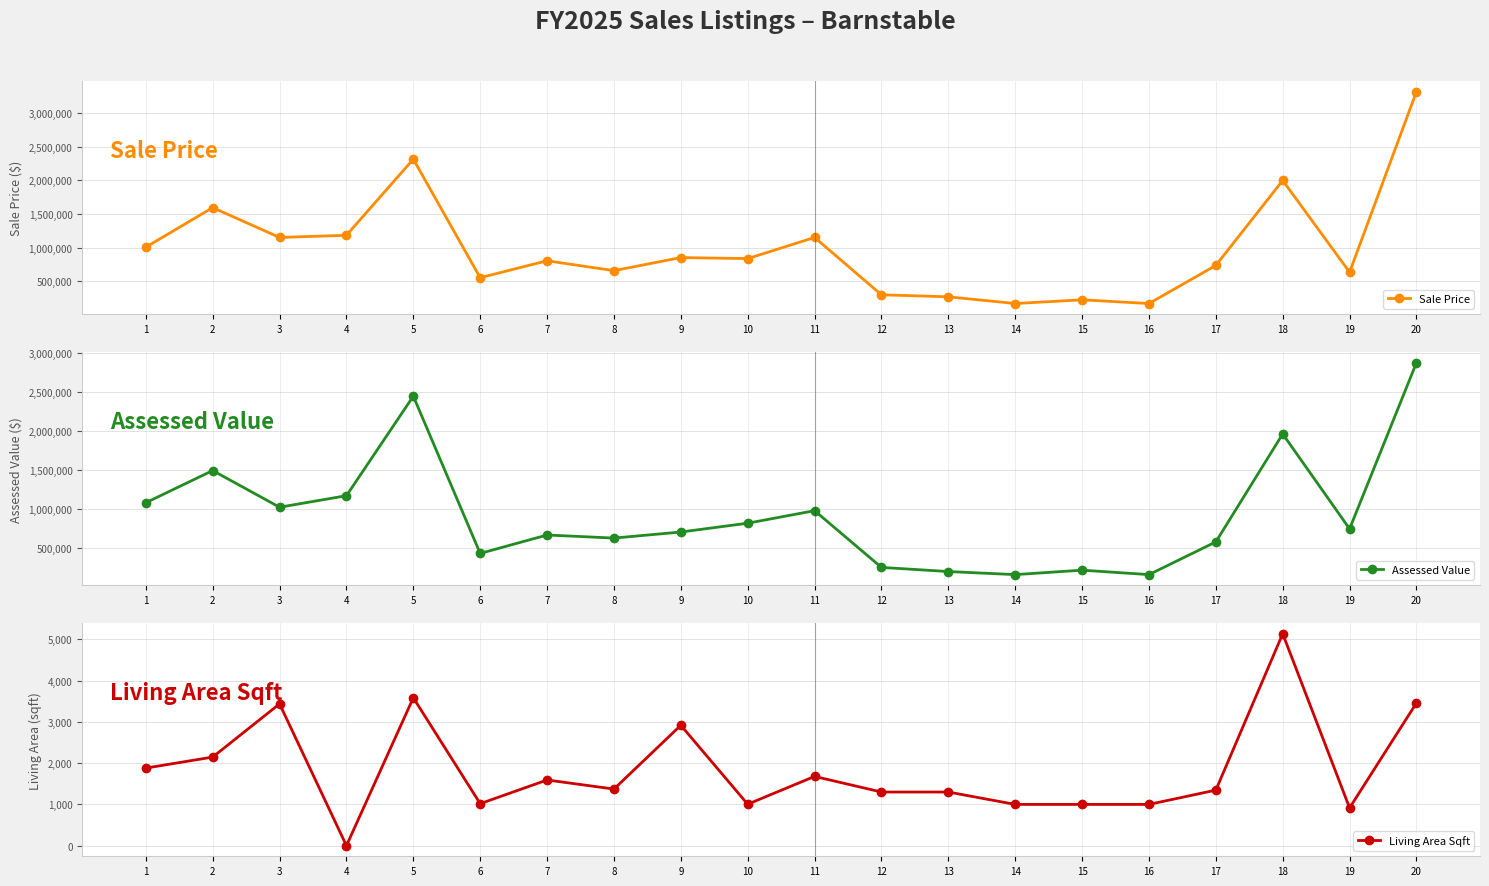

True or false: Sale Price has a value of 38411 at 14.

False